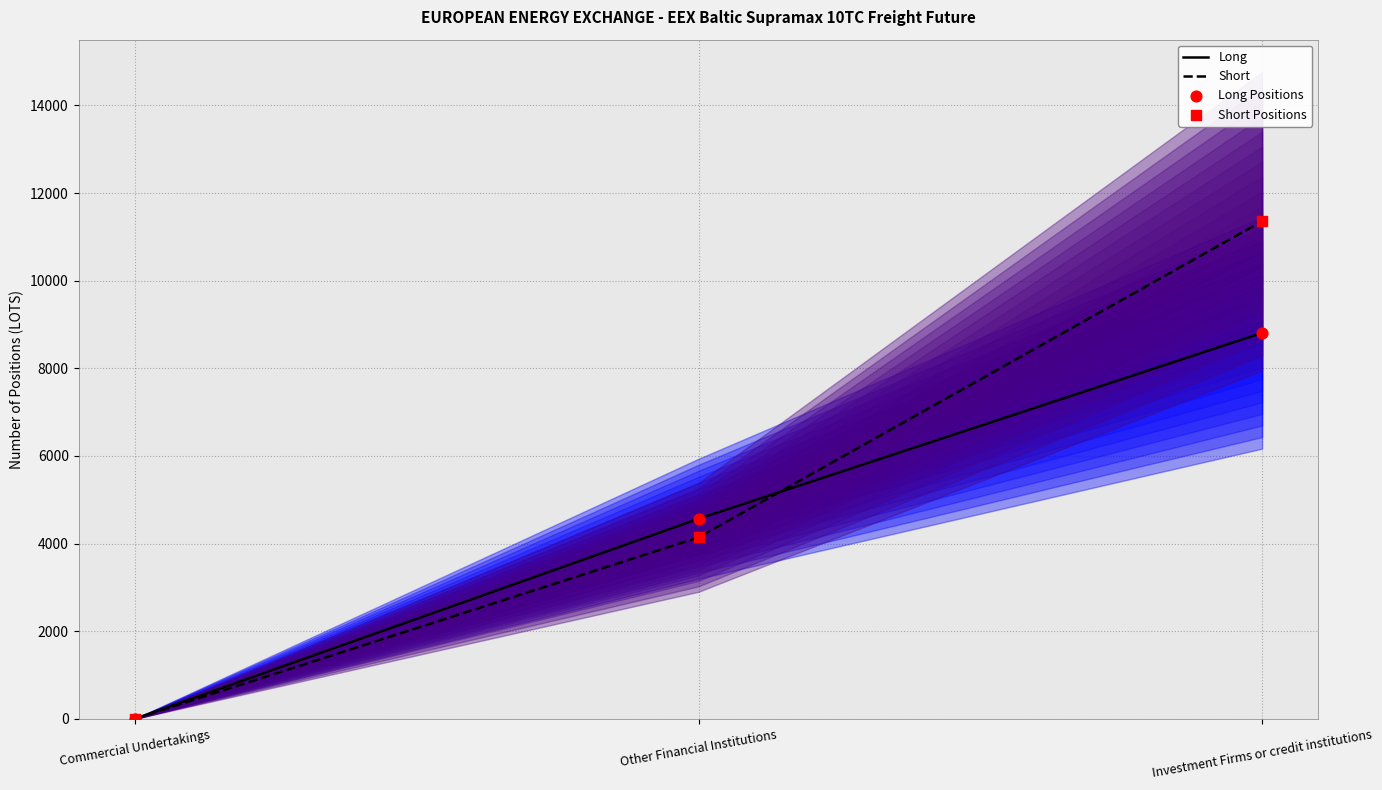

At which category is the sum across all series the highest?

Investment Firms or credit institutions